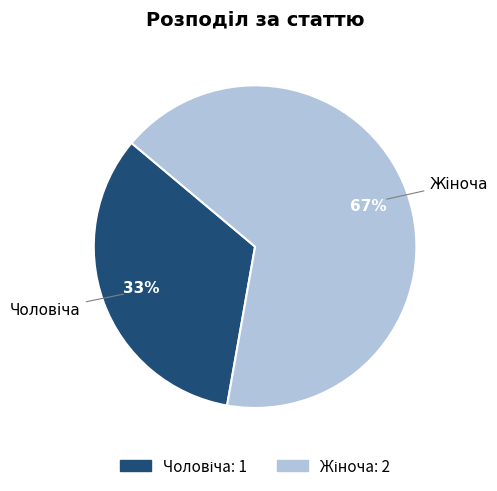

To the nearest percent, what is the average slice percentage?

50%